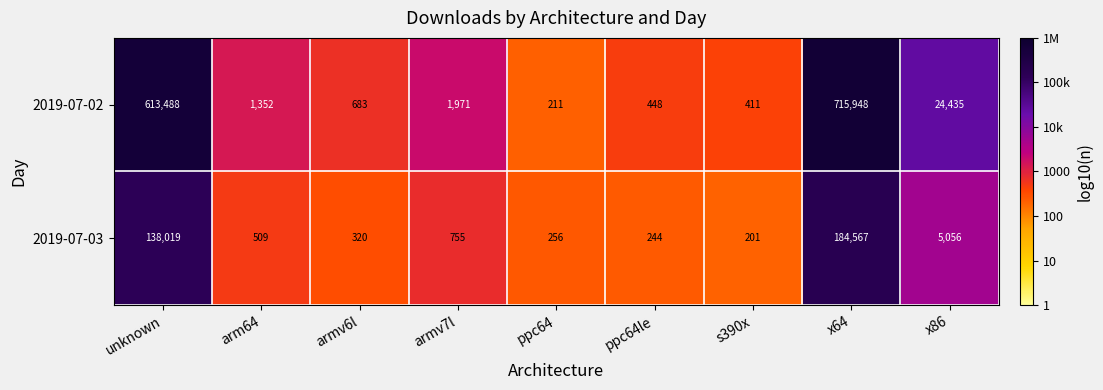

At which label does 2019-07-02 first exceed 1352?

unknown